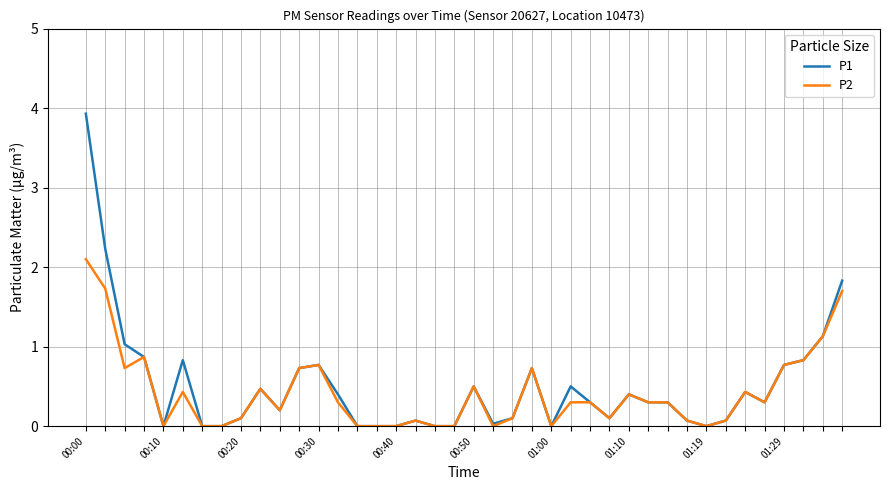

Which series has the widest spread of values?

P1